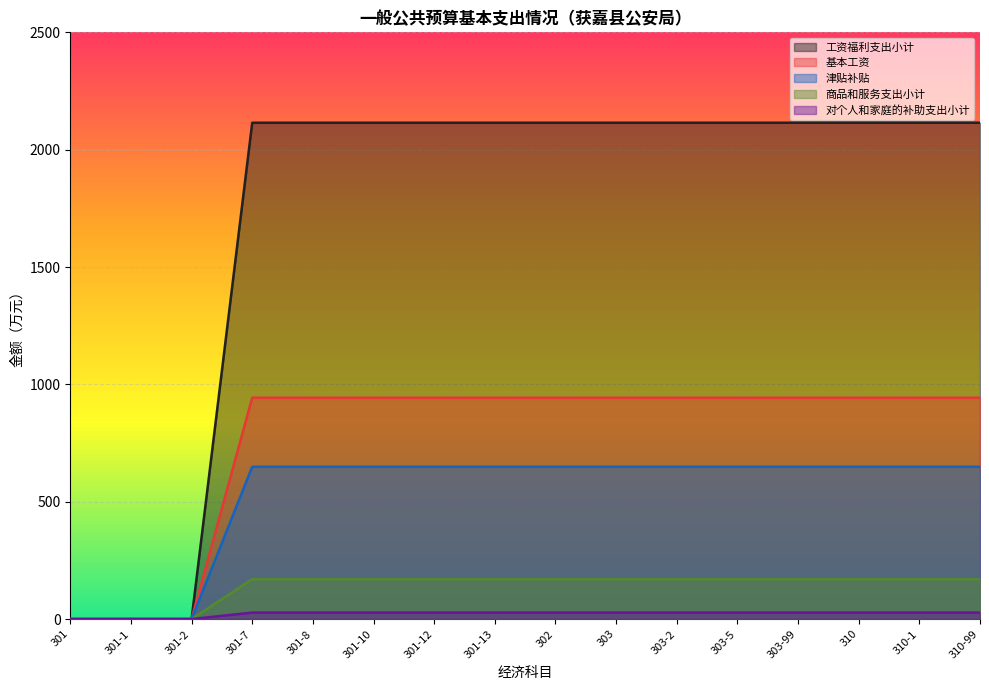

What is the sum of all 工资福利支出小计 values?

27492.9